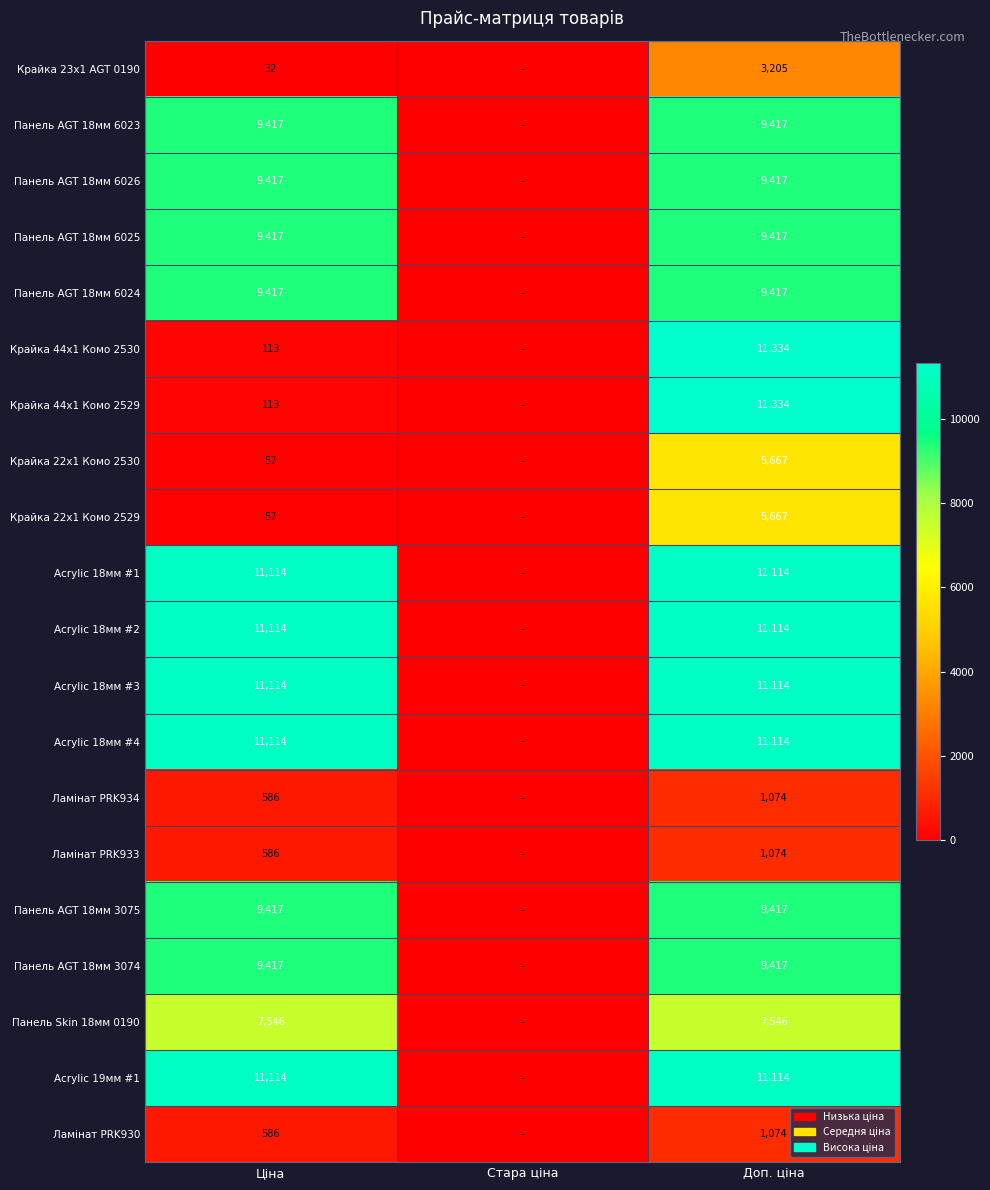

What is the total value across all series at Доп. ціна?

160045.4